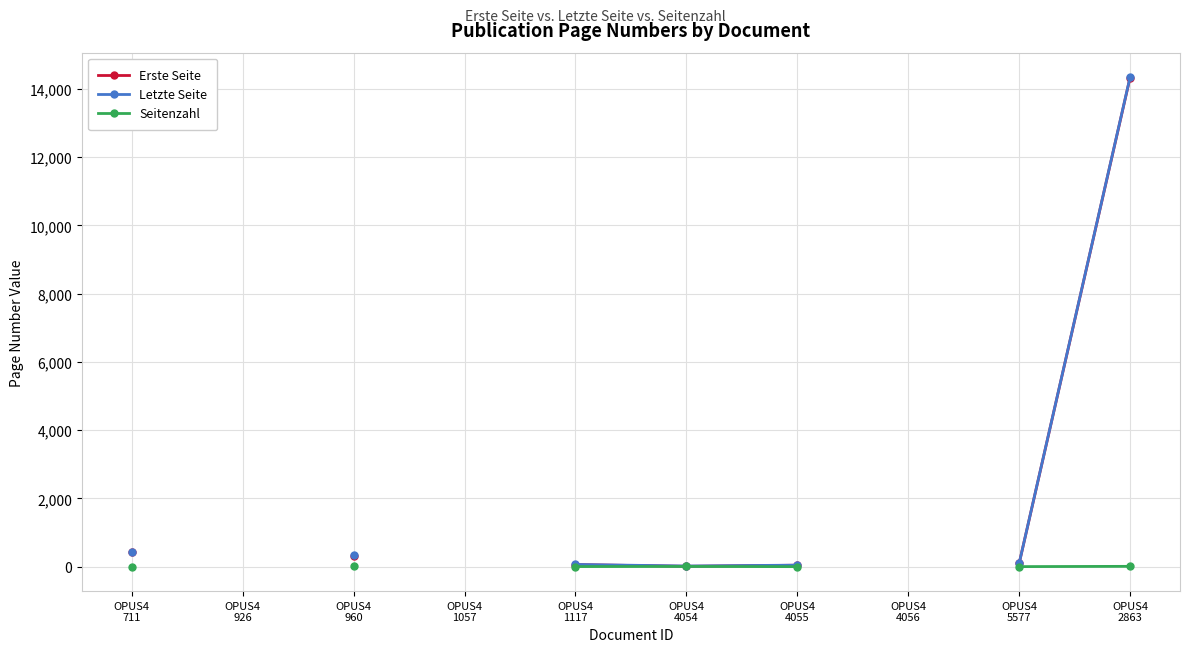

At which category is the sum across all series the highest?

OPUS4
2863